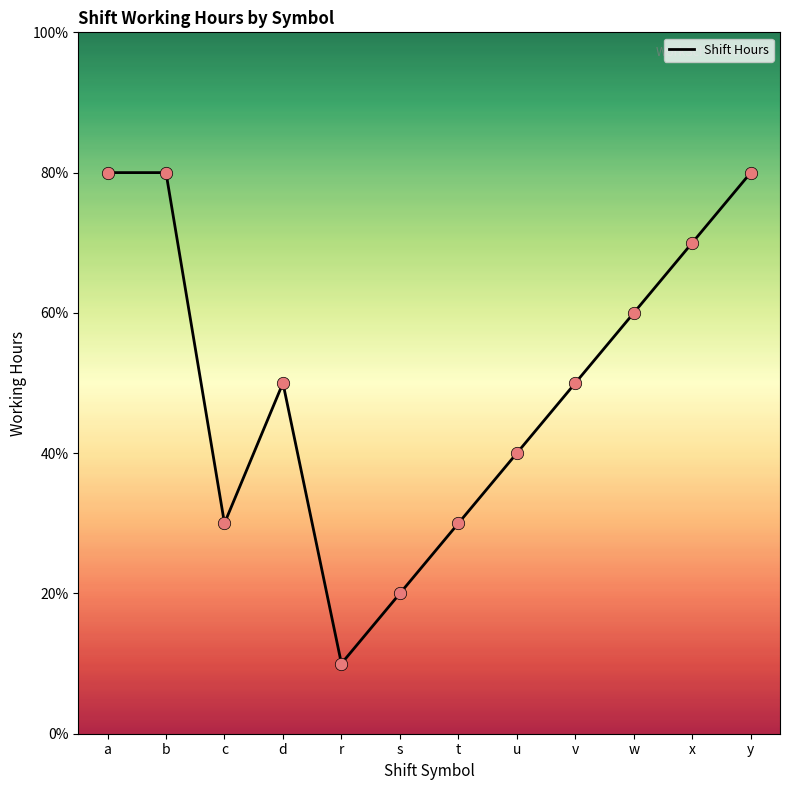

Which has a higher value, a or t?

a